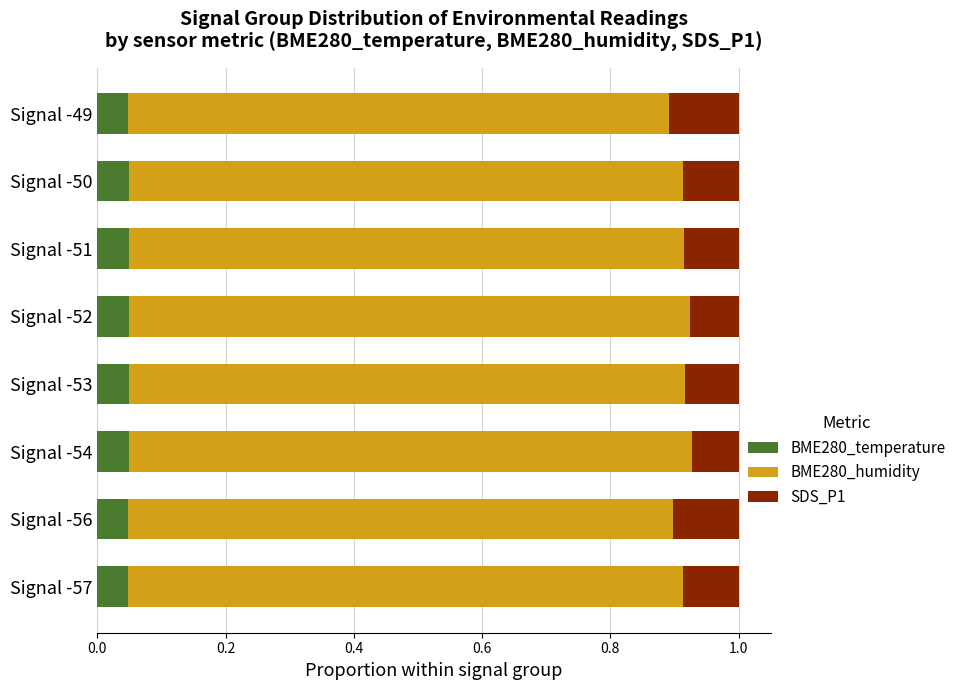

What is the total value across all series at Signal -52?

1.0